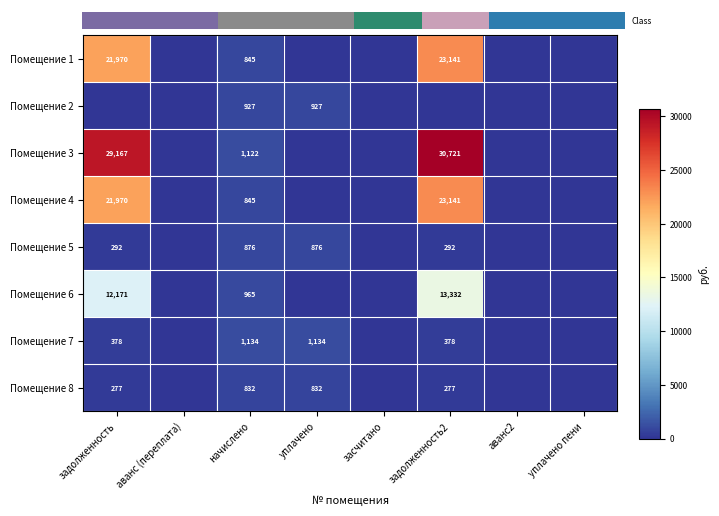

At which category does the chart reach its minimum across all series?

аванс (переплата)